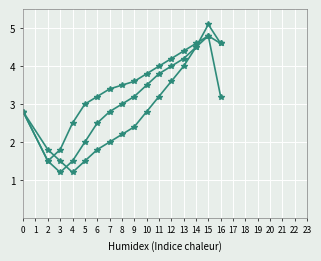

How many lines are shown in the chart?

3